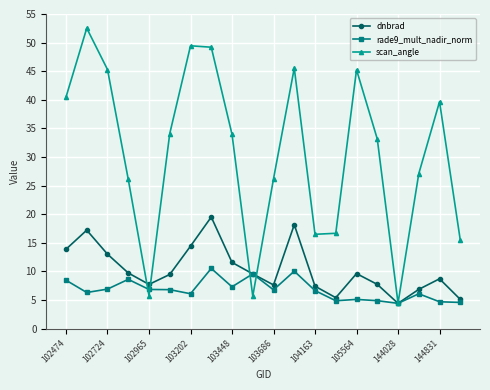

Which series ends up on top after the final intersection of rade9_mult_nadir_norm and scan_angle?

scan_angle